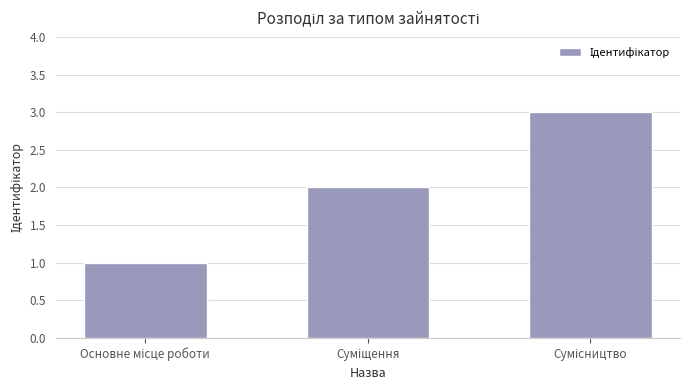

What is the sum of all values?

6